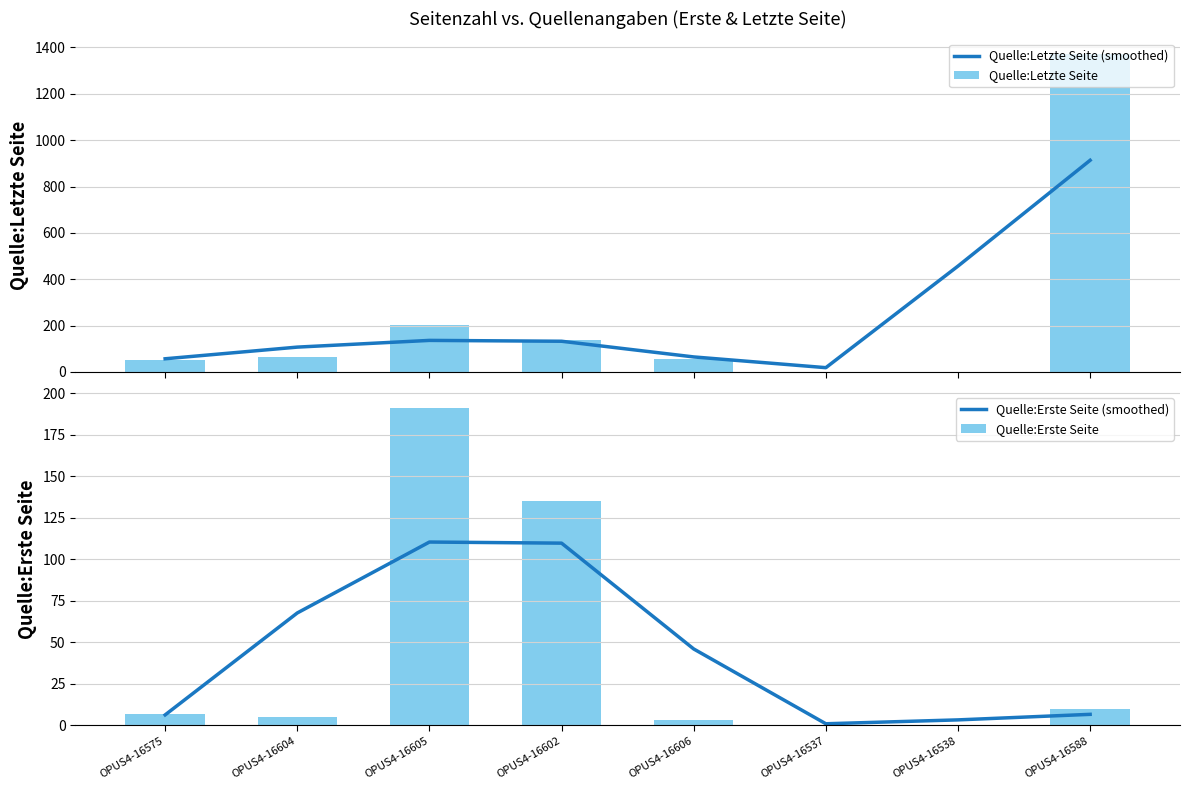

What is the highest value of the Quelle:Letzte Seite (smoothed) series?

913.3